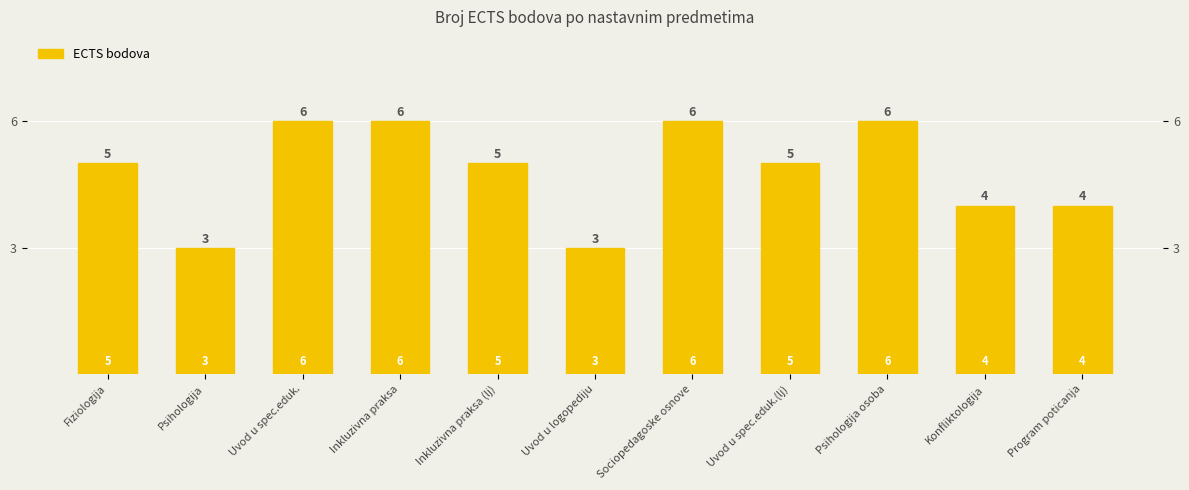

Is it true that the value at Fiziologija is 5?

True